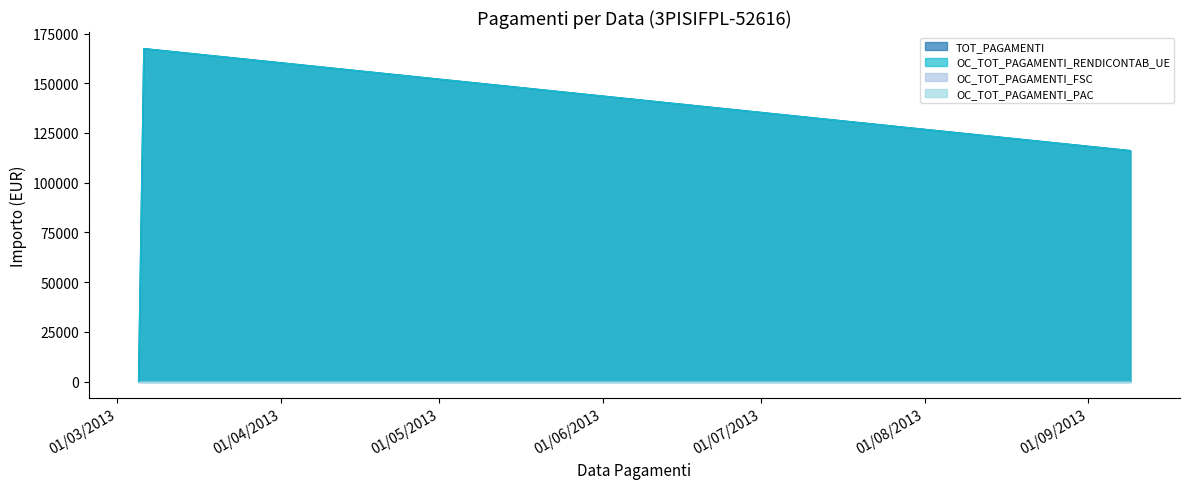

At how many categories does at least one series exceed 11197?

2